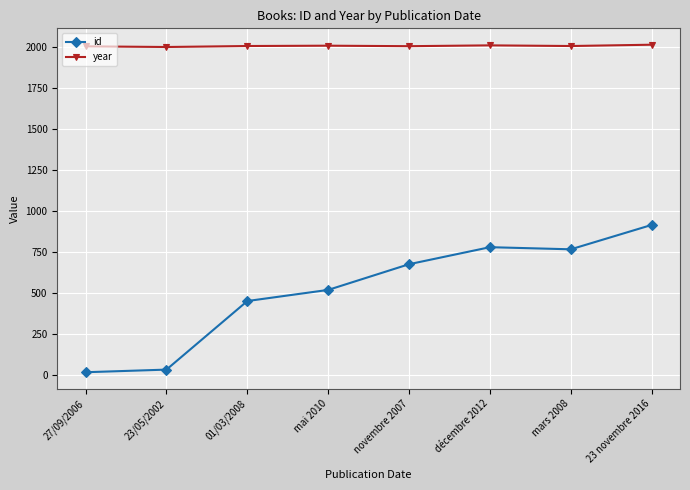

How many lines are shown in the chart?

2